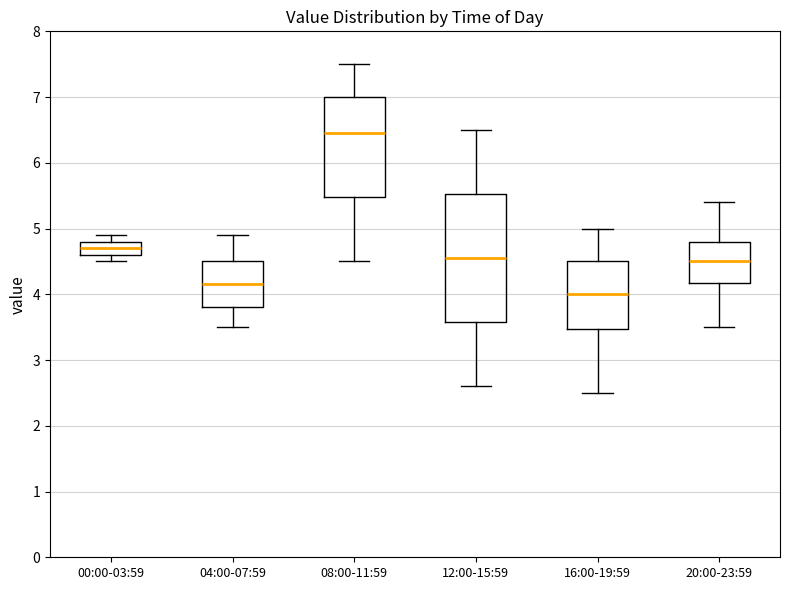

Comparing the boxes themselves (not the whiskers), which one is the tallest?

12:00-15:59